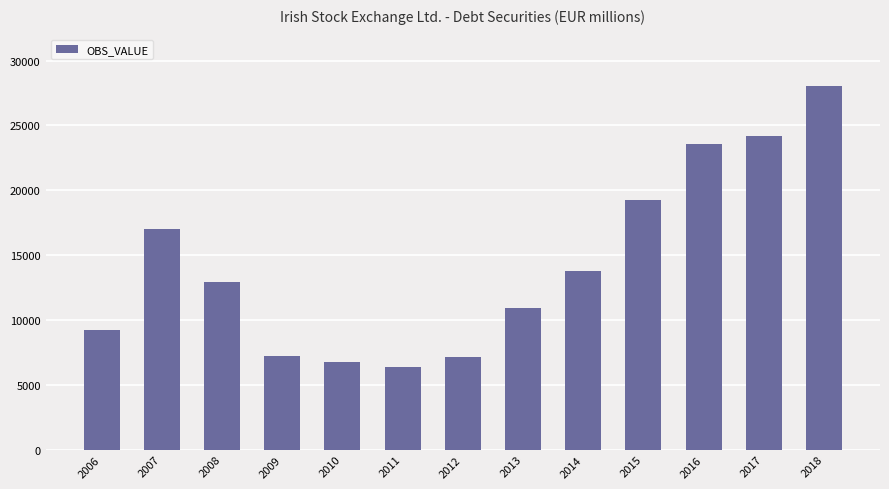

What is the ratio of the value at 2007 to the value at 2016?

0.7